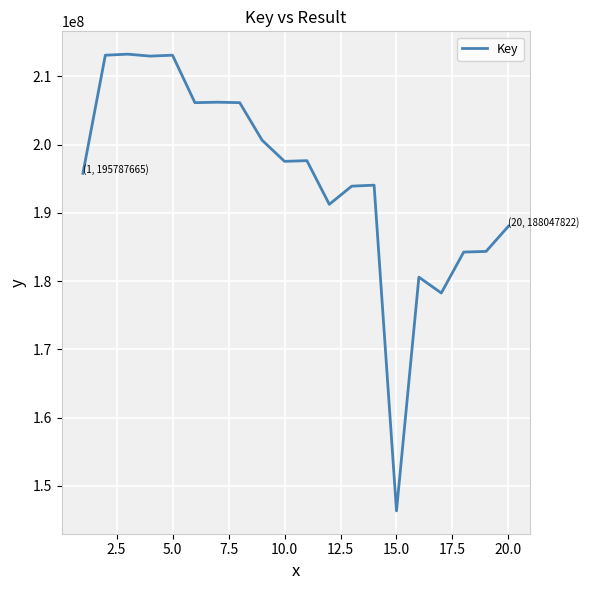

What is the smallest value displayed?

146337495